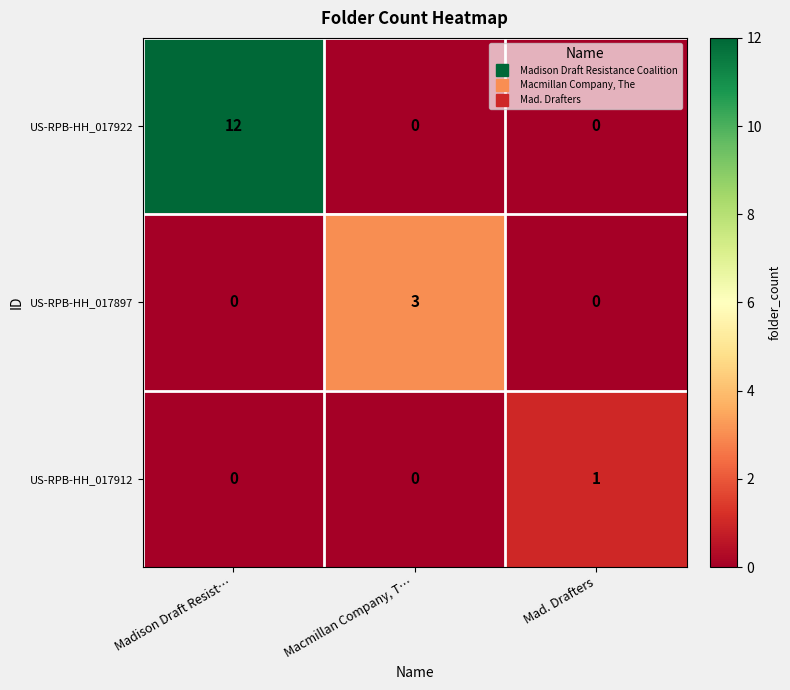

List the series in order of their overall mean, lowest first.

US-RPB-HH_017912, US-RPB-HH_017897, US-RPB-HH_017922